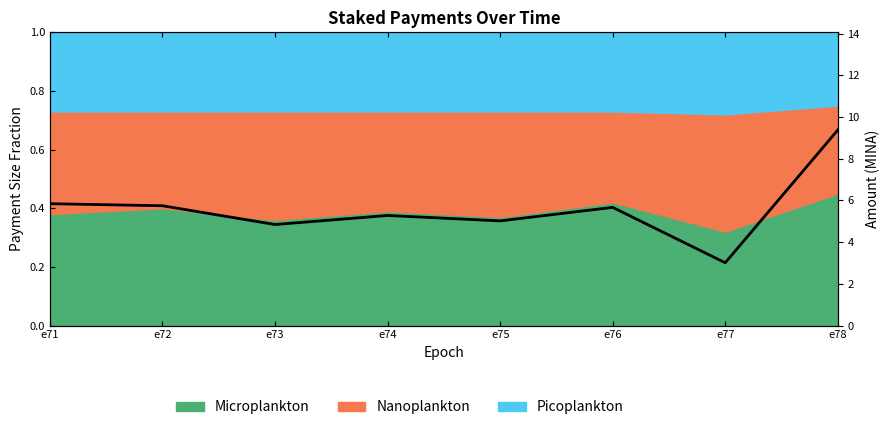

Is it true that the value at e76 is 7.6?

False